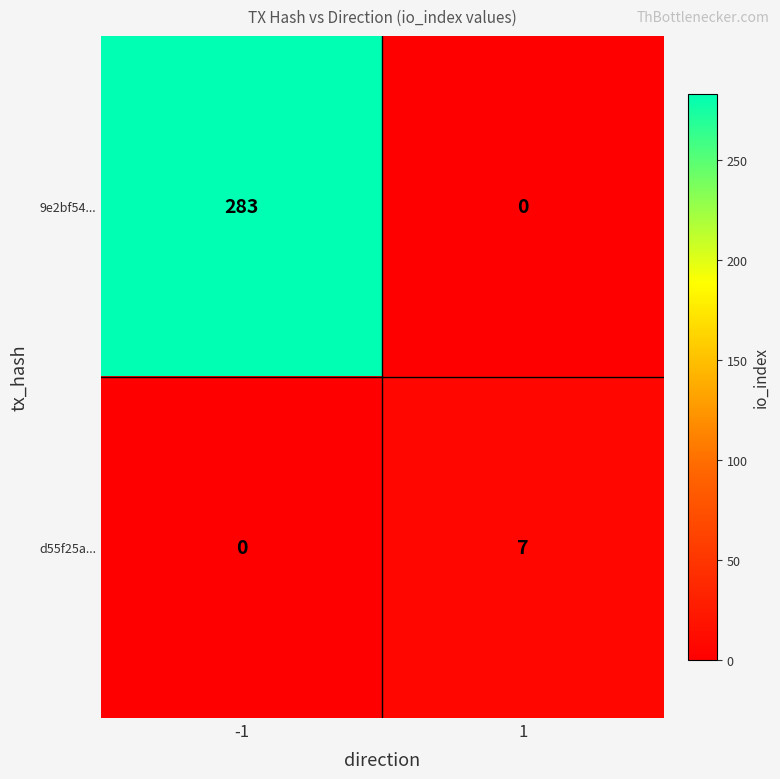

How many data points does each series have?

2